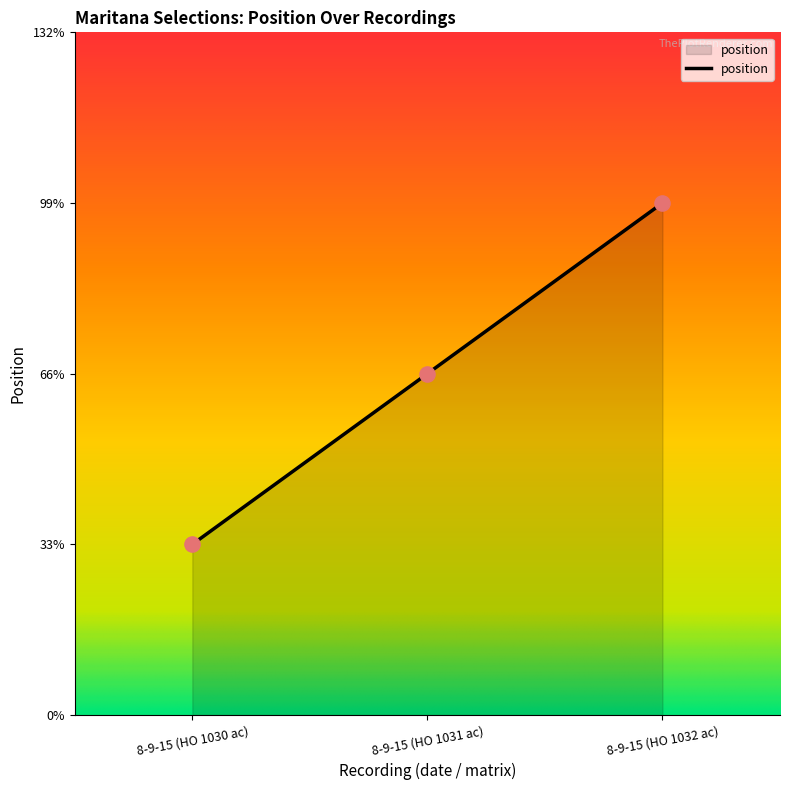

Between 8-9-15 (HO 1030 ac) and 8-9-15 (HO 1032 ac), which is larger?

8-9-15 (HO 1032 ac)